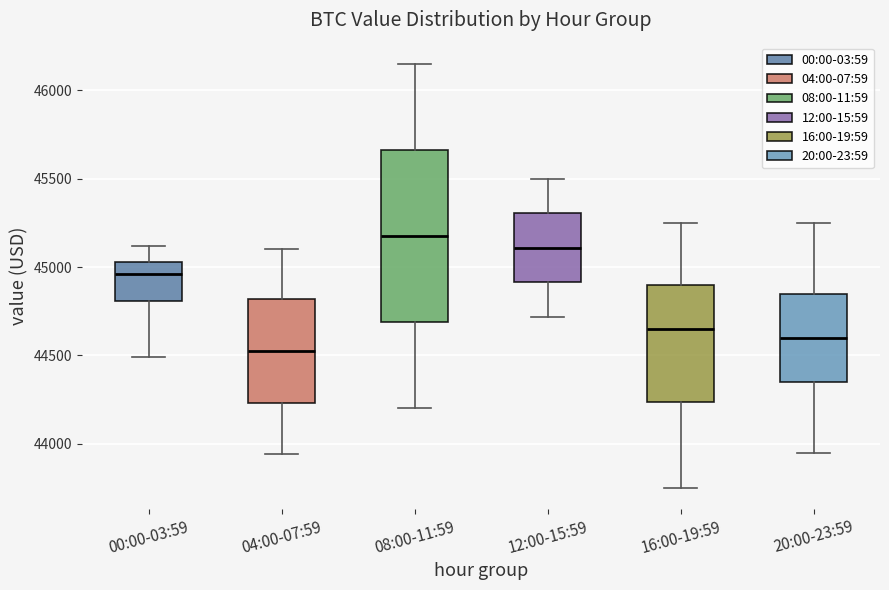

Reading left to right, transcribe this box plot: for each box, give where its median line is, the range the box spans, and where its two whiskers end, as read against the y-axis. The values are not printed on the chart, so give them approximately, as read against the axis.

00:00-03:59: median 44950, box 44800 to 45050, whiskers 44500 to 45100
04:00-07:59: median 44550, box 44250 to 44800, whiskers 43950 to 45100
08:00-11:59: median 45200, box 44700 to 45650, whiskers 44200 to 46150
12:00-15:59: median 45100, box 44900 to 45300, whiskers 44700 to 45500
16:00-19:59: median 44650, box 44250 to 44900, whiskers 43750 to 45250
20:00-23:59: median 44600, box 44350 to 44850, whiskers 43950 to 45250